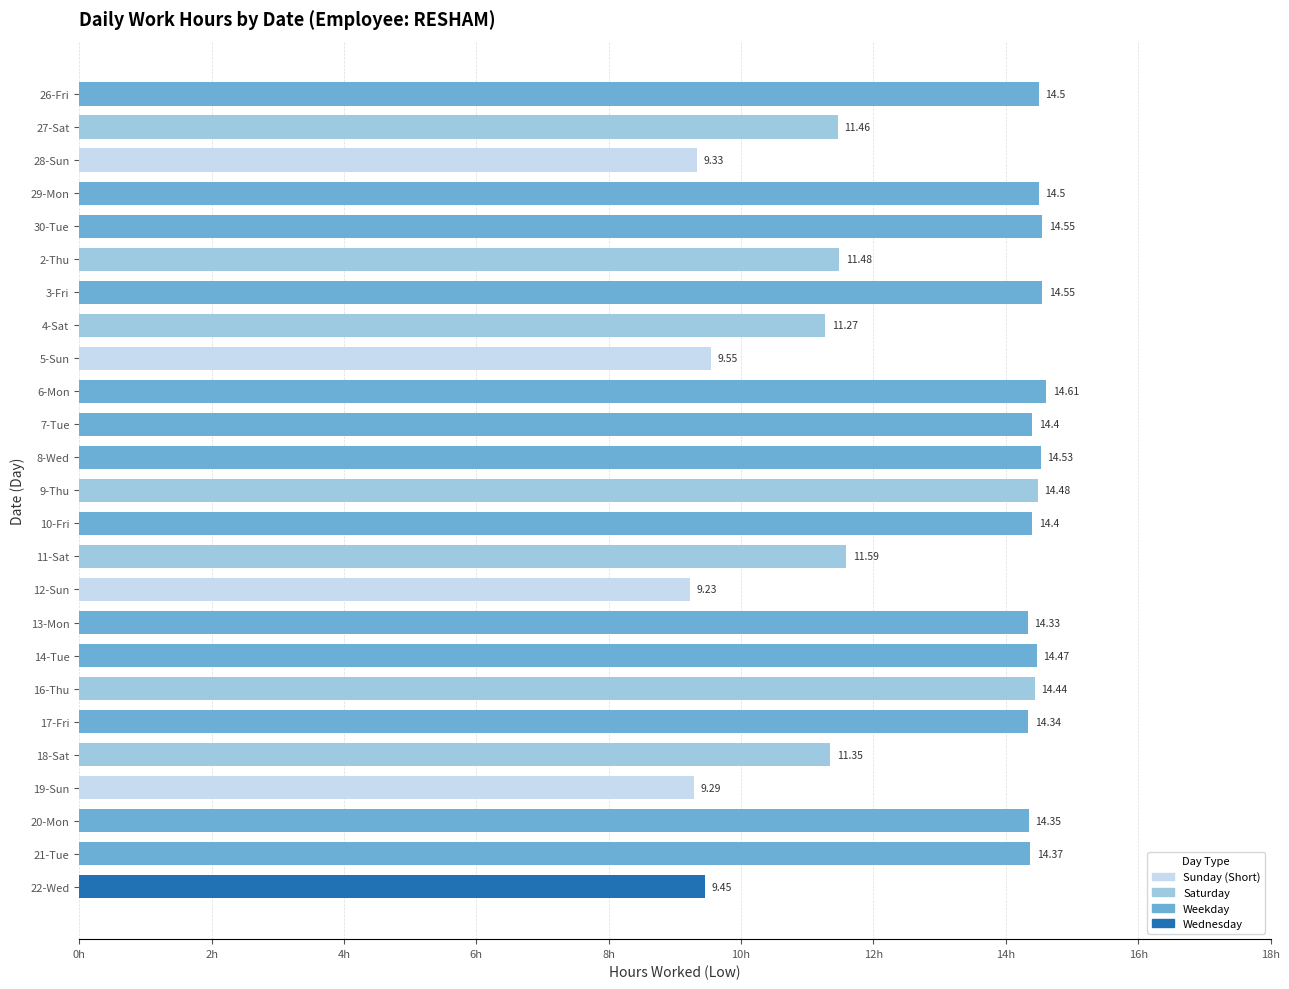

At which label is the value closest to 11?

4-Sat